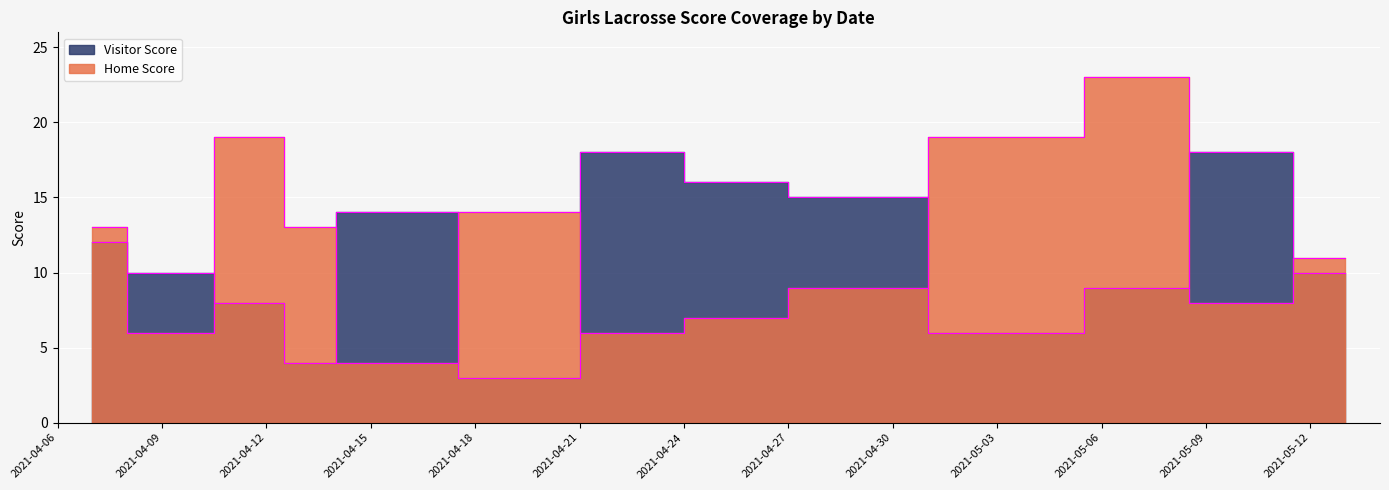

What is the value of the Home Score point at the 8th from the left?

7